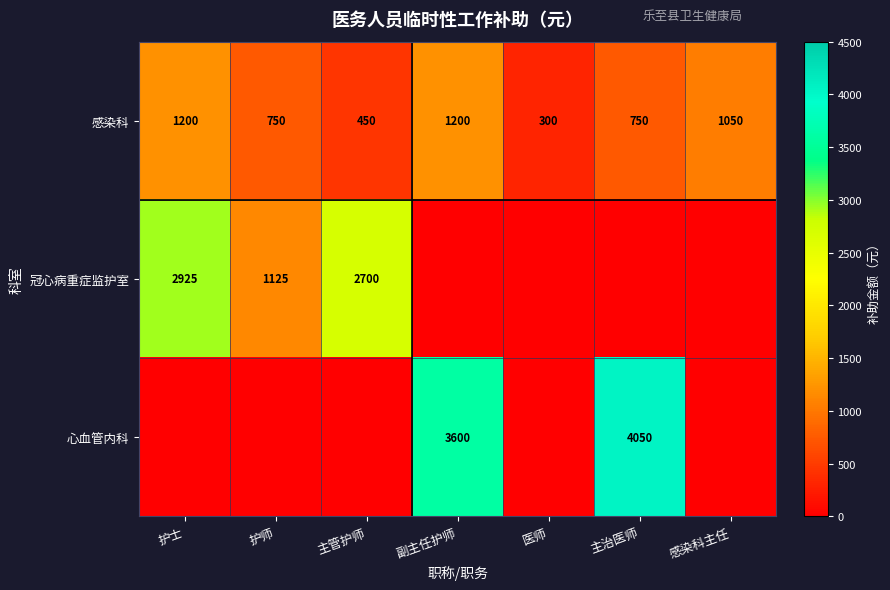

What is the sum of all 感染科 values?

5700